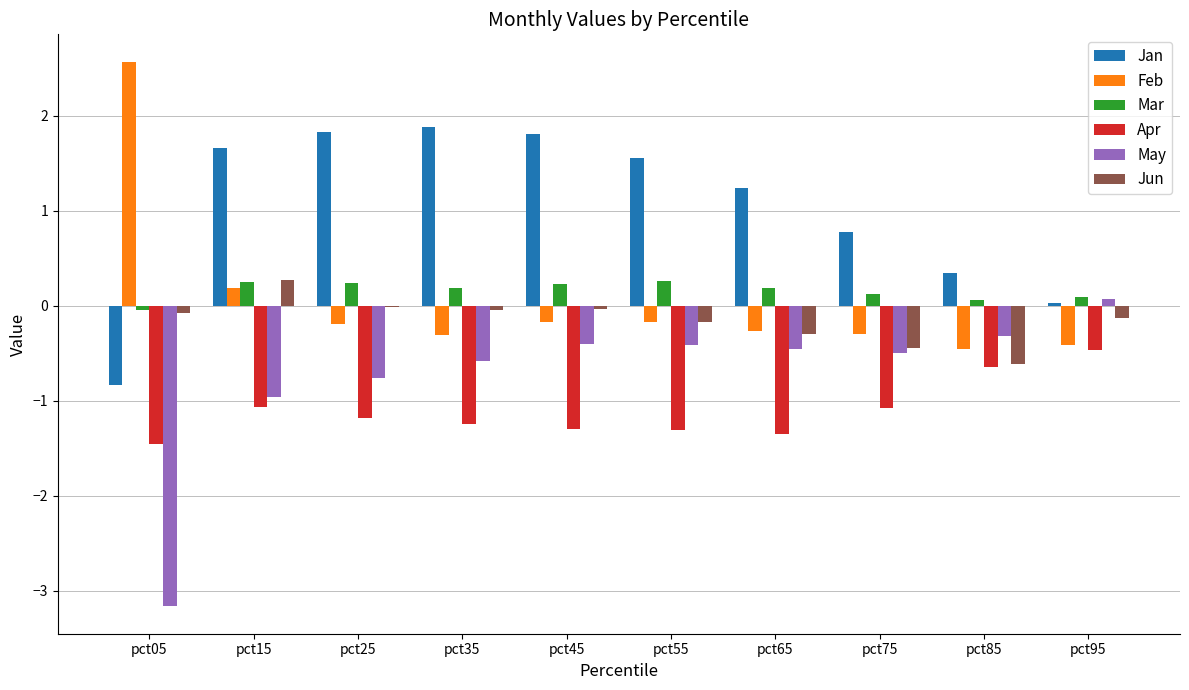

What is the maximum value for Apr?

-0.5